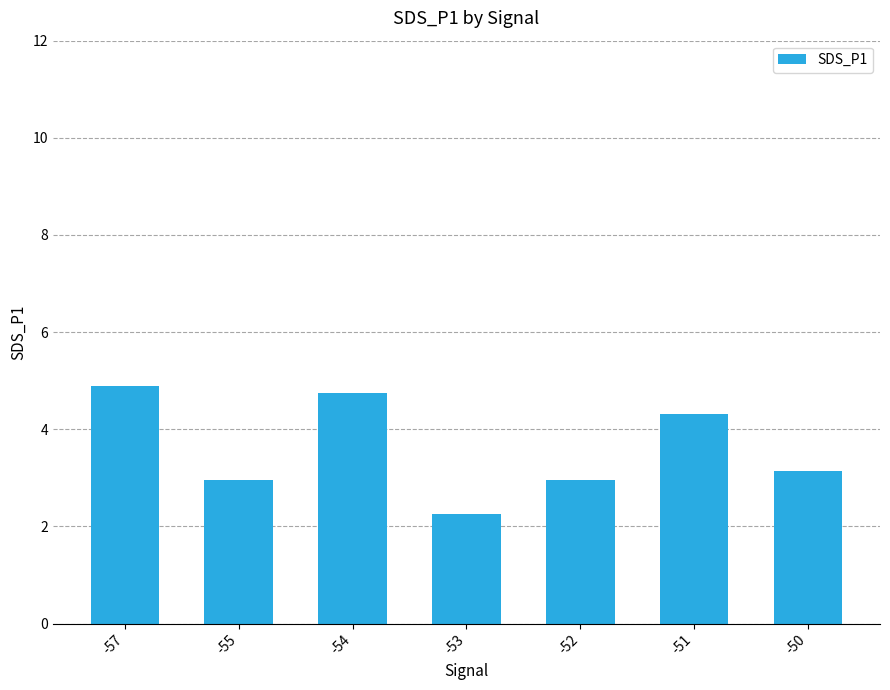

What is the change in value from -55 to -54?

+1.8